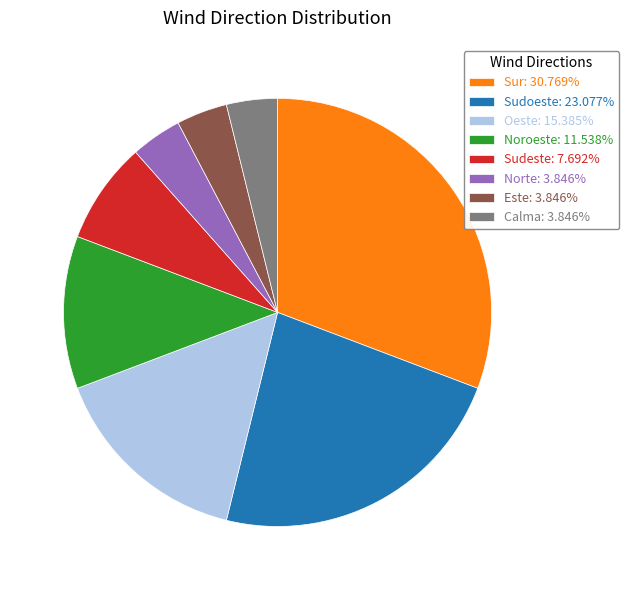

What is the ratio of the value at Sudoeste: 23.077% to the value at Noroeste: 11.538%?

2.0